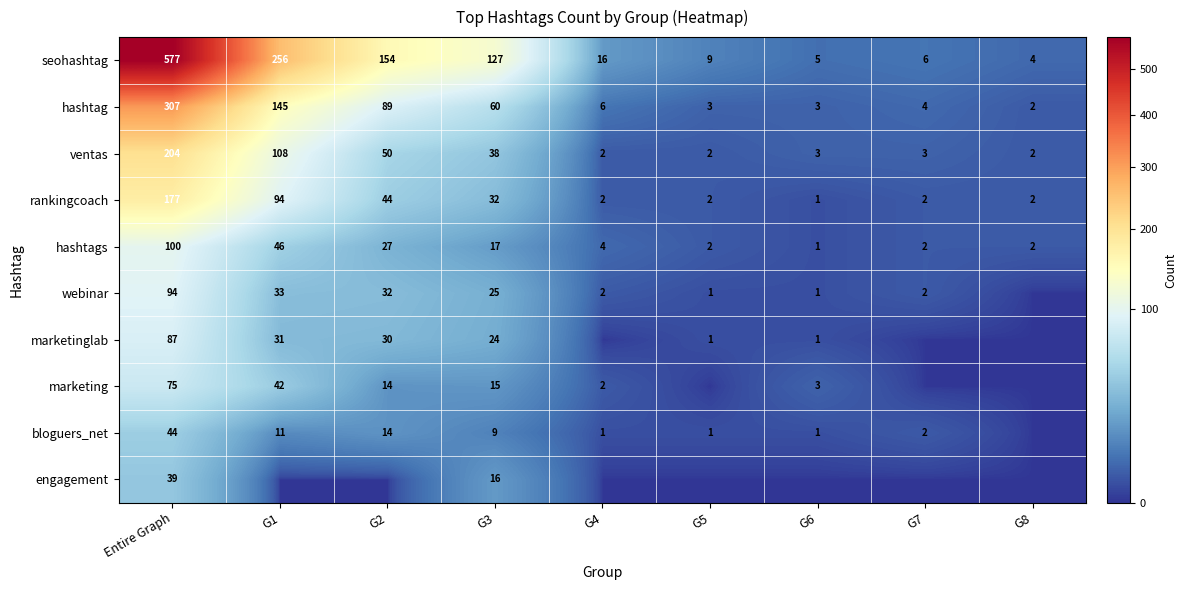

What value does the seohashtag series have at G1?

256